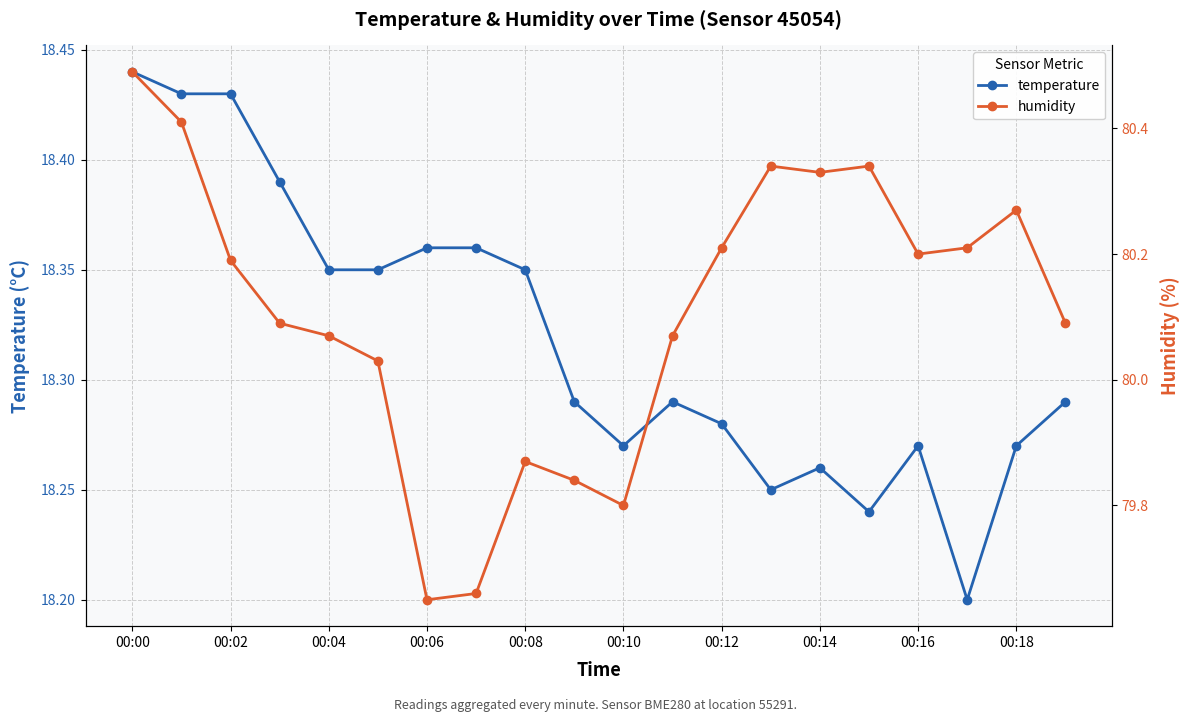

Which category has the highest value in the temperature series?

00:00